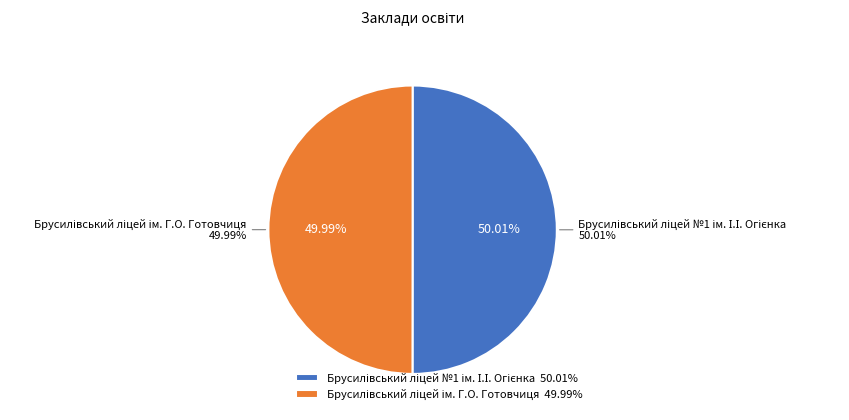

Rank the categories by value from highest to lowest.

Брусилівський ліцей №1 ім. І.І. Огієнка, Брусилівський ліцей ім. Г.О. Готовчиця